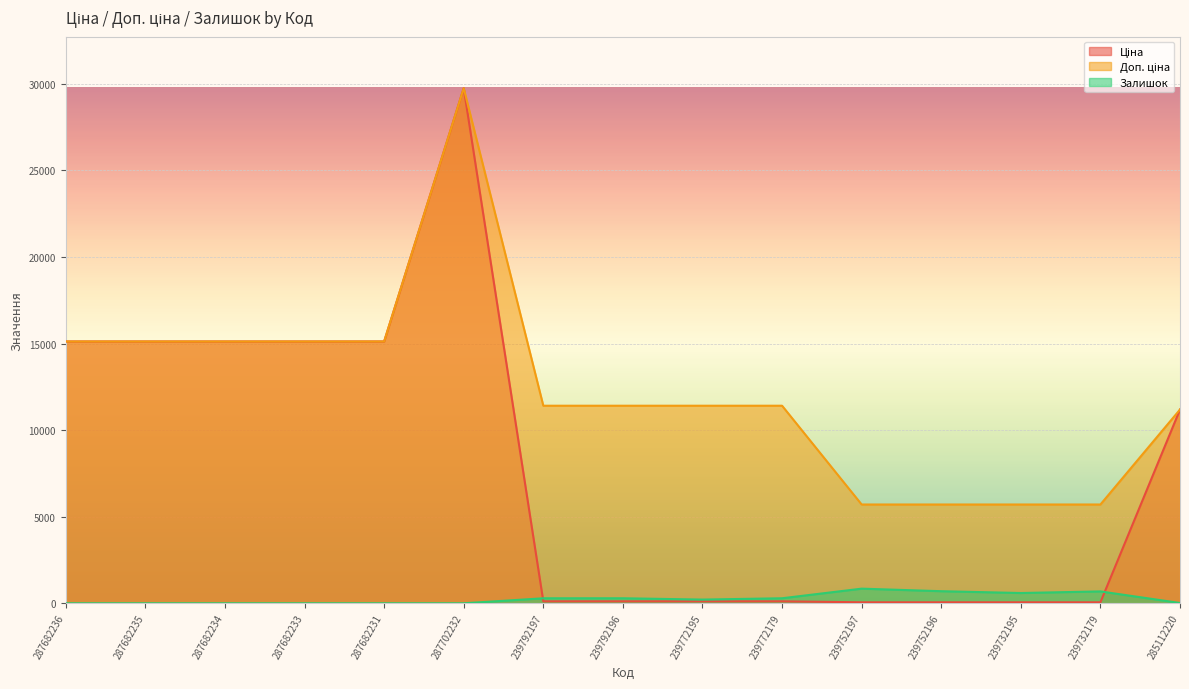

List the labels in order of Доп. ціна value, largest first.

287702232, 287682236, 287682235, 287682234, 287682233, 287682231, 239792197, 239792196, 239772195, 239772179, 285112220, 239752197, 239752196, 239732195, 239732179